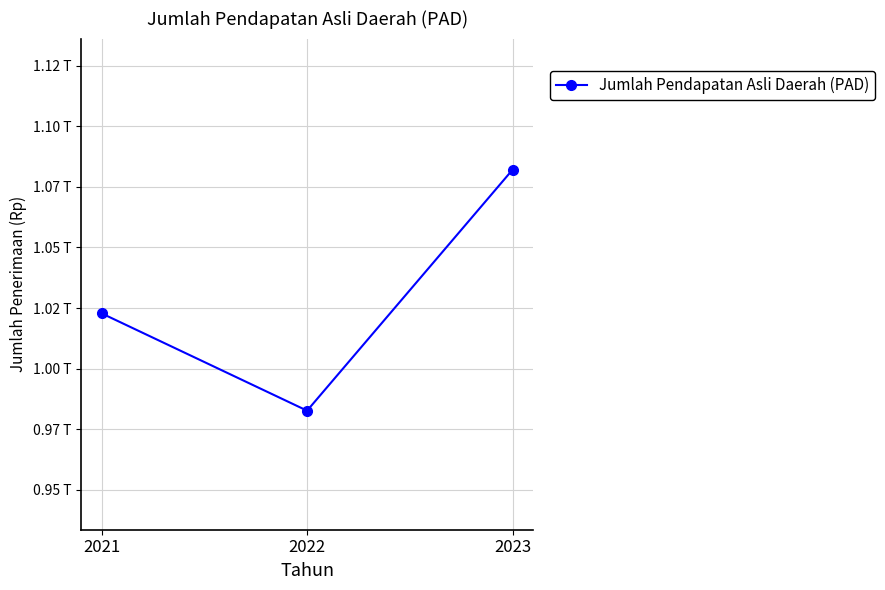

Which category has the lowest value across all series?

2022